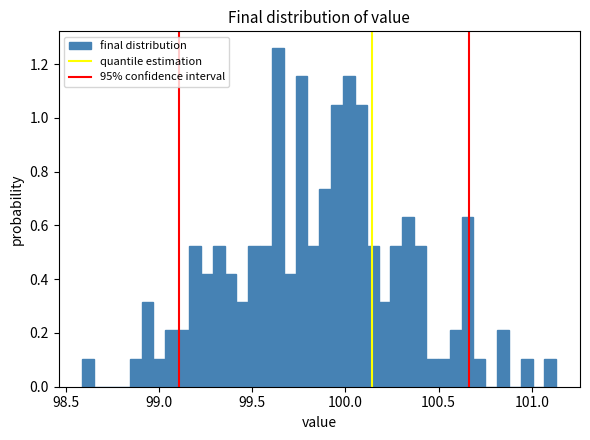

Around what value on the x-axis is the tallest bar? Give the approximate position of its centre, as read against the axis.

99.65